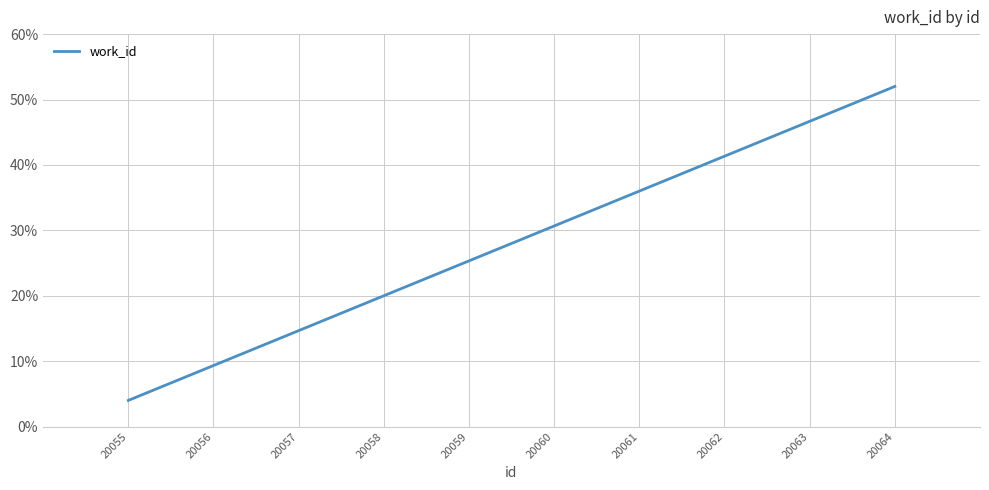

Rank the categories by value from lowest to highest.

20055, 20056, 20057, 20058, 20059, 20060, 20061, 20062, 20063, 20064